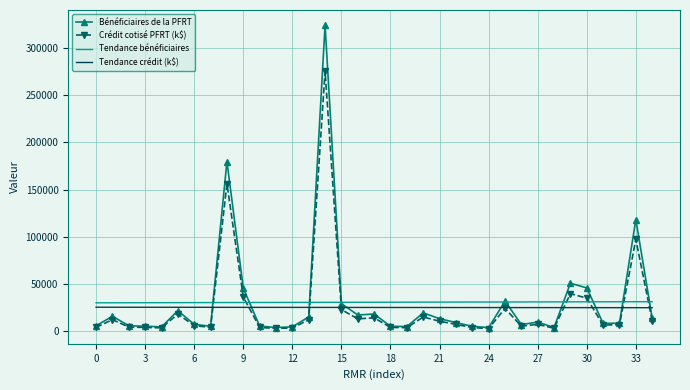

True or false: Crédit cotisé PFRT (k$) and Tendance bénéficiaires cross at least once.

True